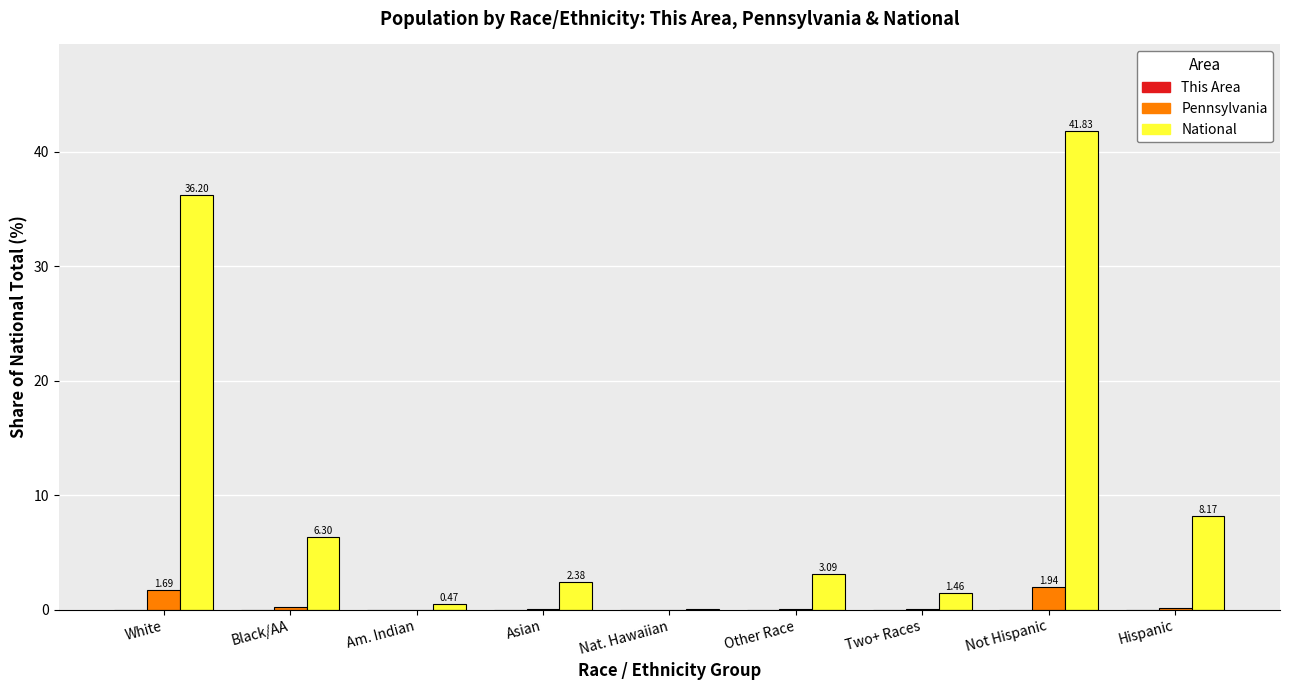

At which category does the chart reach its peak across all series?

Not Hispanic